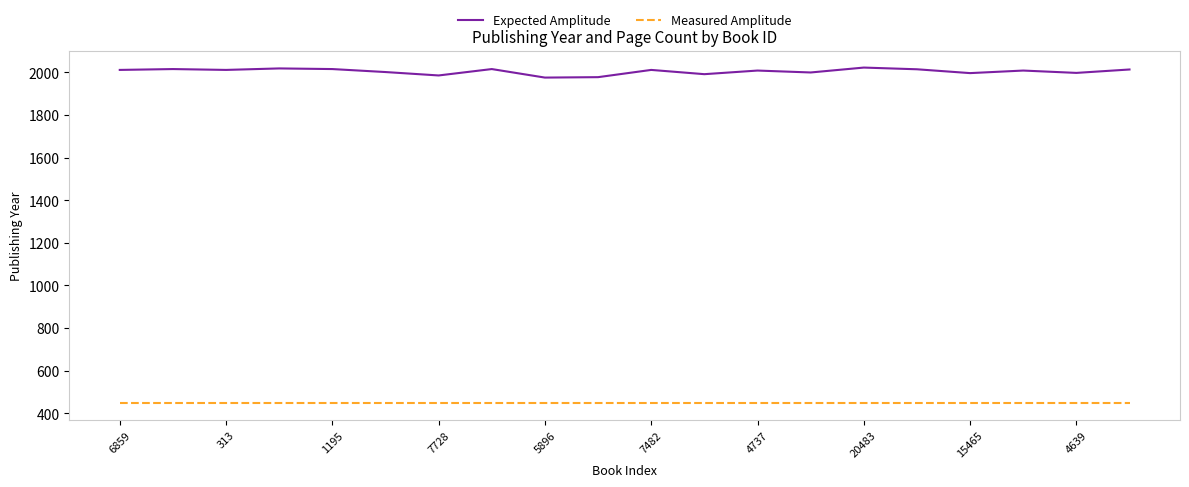

Which series has the largest total across all categories?

Expected Amplitude